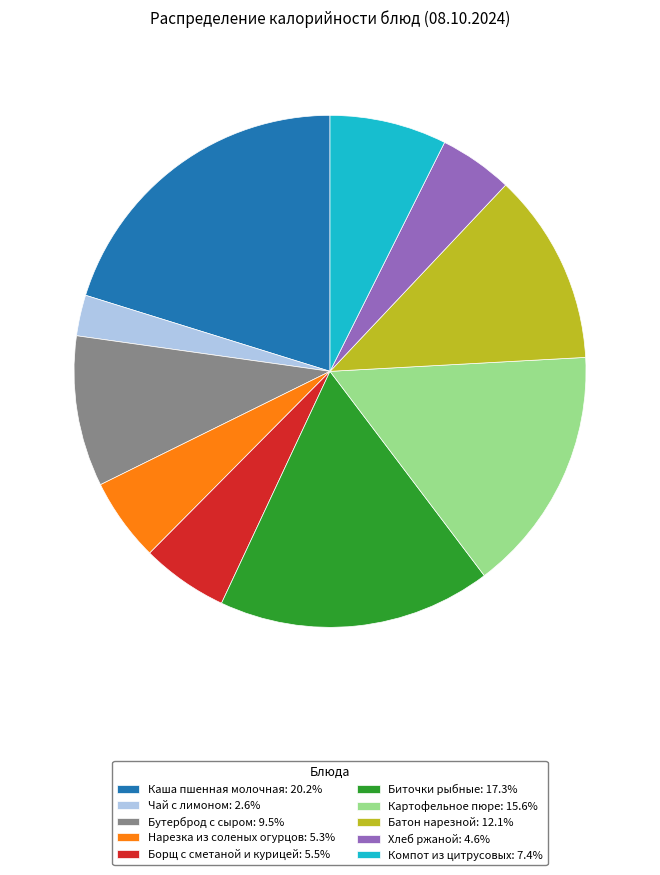

Is there any slice that represents more than half of the pie?

No